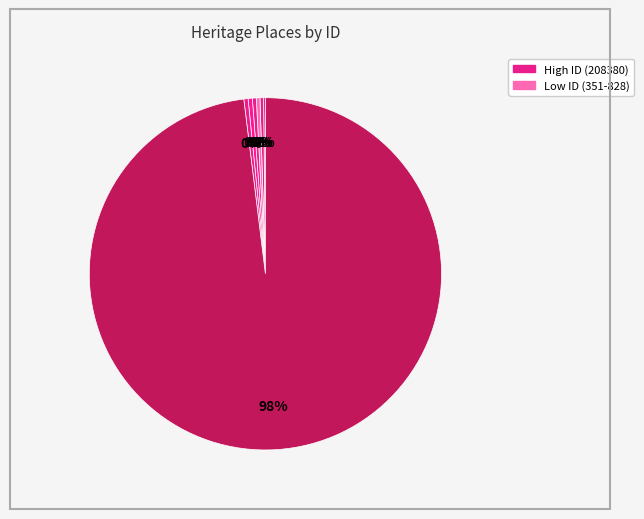

Is there a majority slice in this chart?

Yes